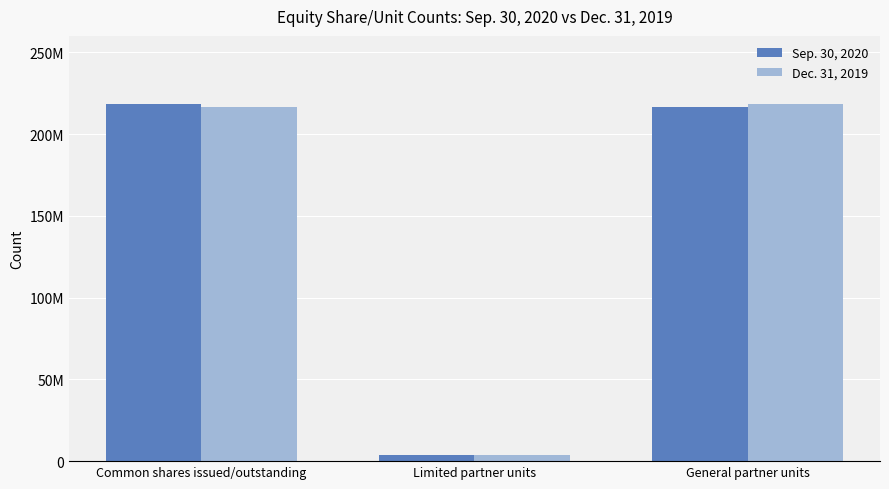

List the labels in order of Sep. 30, 2020 value, smallest first.

Limited partner units, General partner units, Common shares issued/outstanding